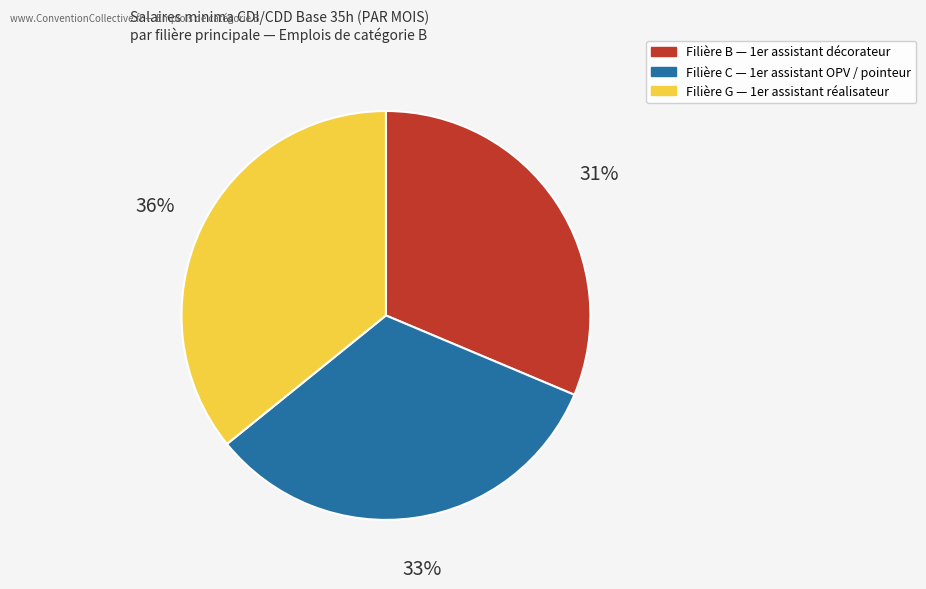

How many segments does this pie chart have?

3